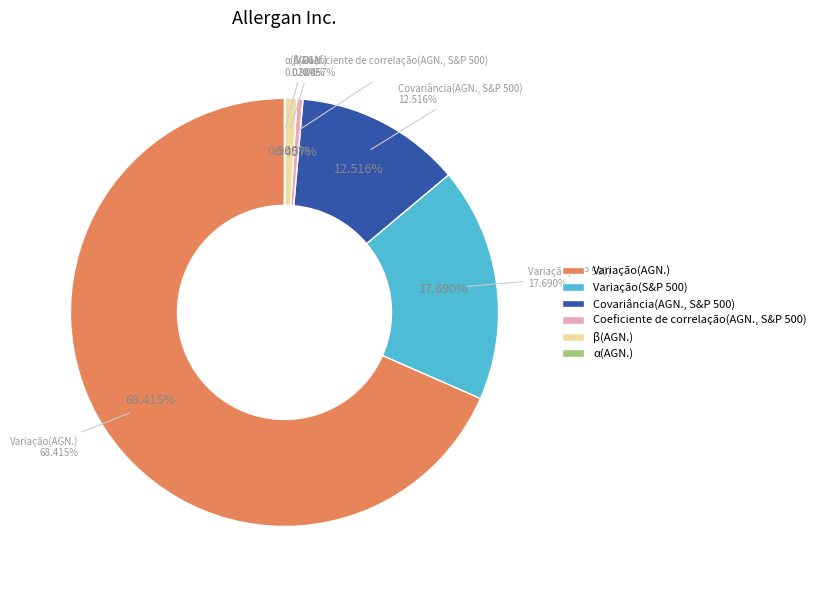

To the nearest percent, what is the difference between the Variação(AGN.) and Covariância(AGN., S&P 500) slice percentages?

56%